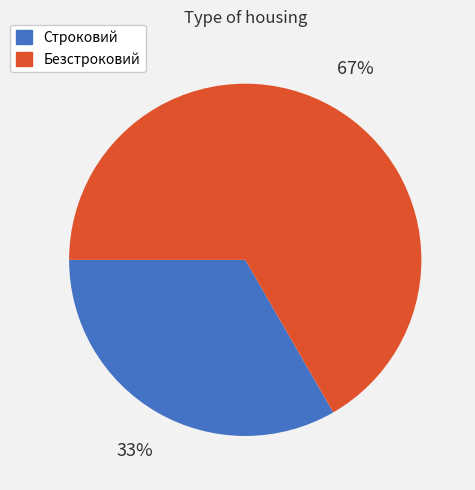

How many segments does this pie chart have?

2